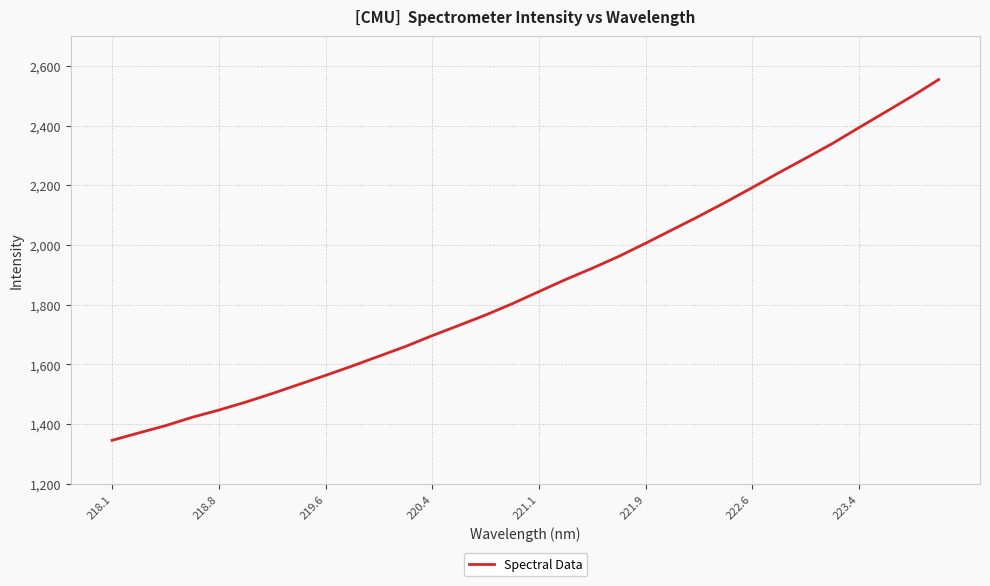

What is the difference between the maximum and minimum values?

1208.6